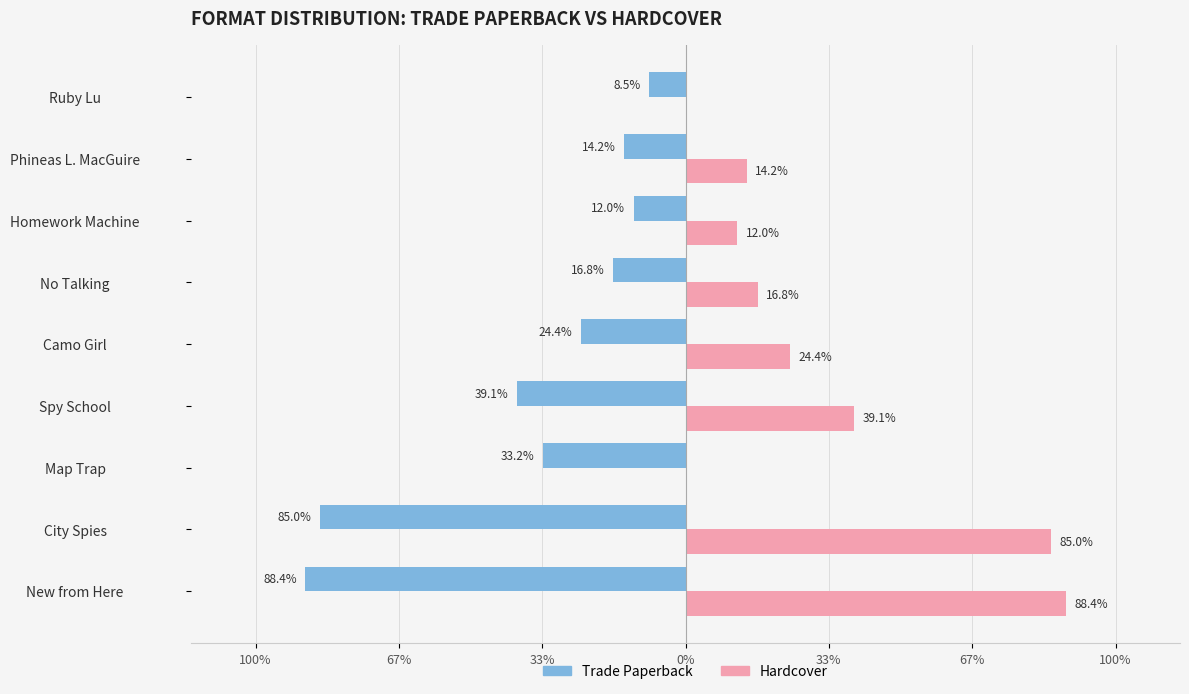

What are all the series names shown in the legend?

Trade Paperback, Hardcover